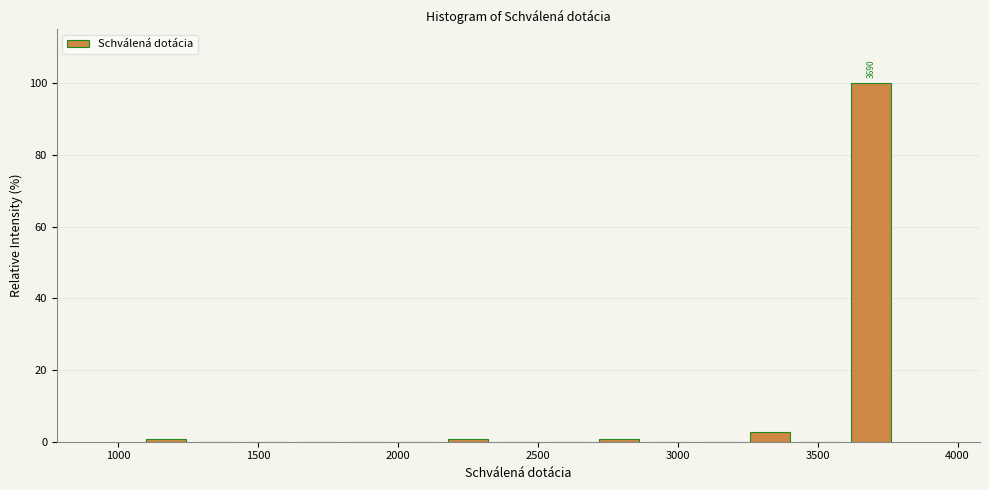

Around what value on the x-axis is the tallest bar? Give the approximate position of its centre, as read against the axis.

3700